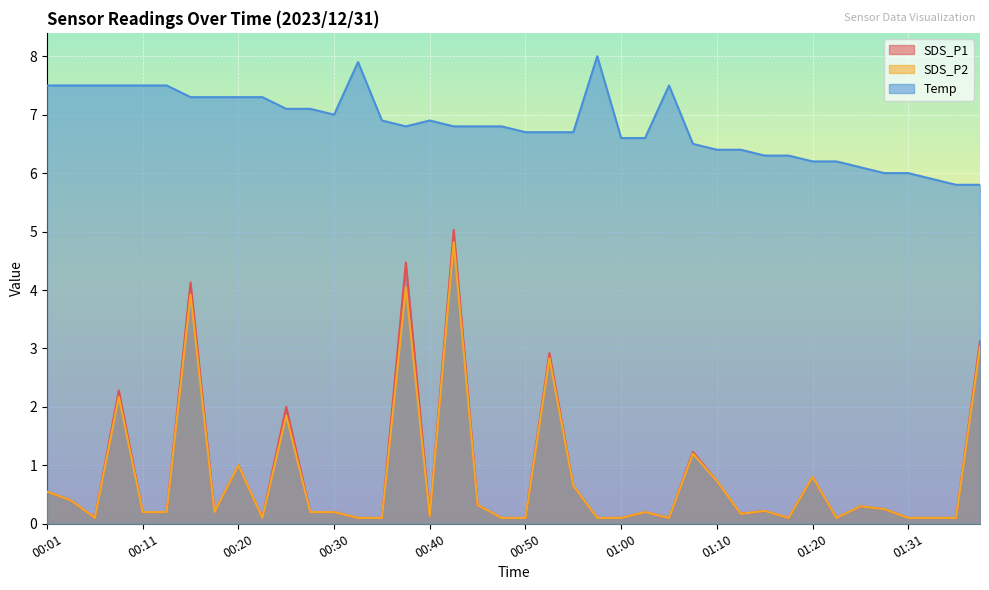

True or false: SDS_P2 has more than 0 interior local peaks.

True